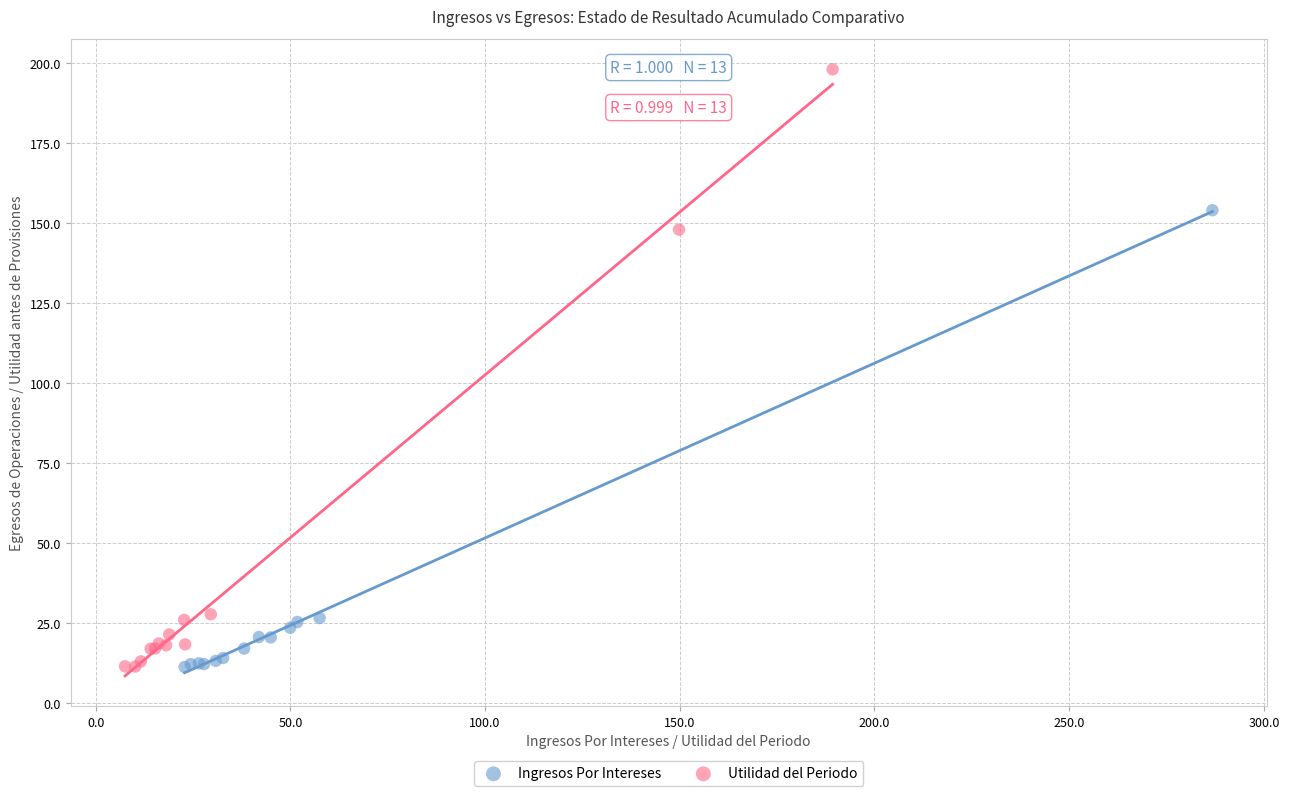

Which series has the widest spread of Y values?

Utilidad del Periodo